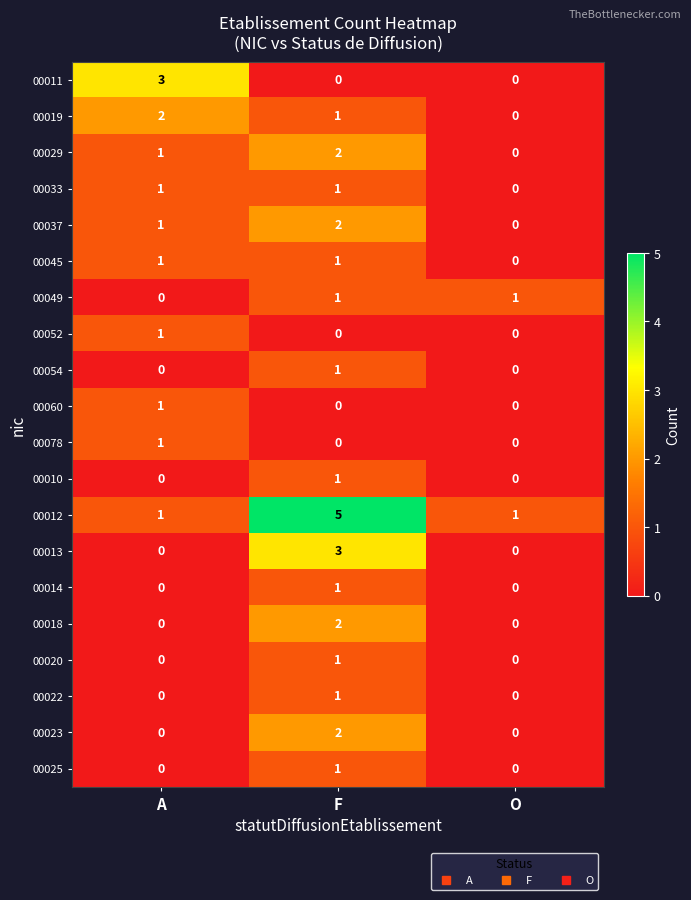

How many 00078 values are between 0 and 1?

3